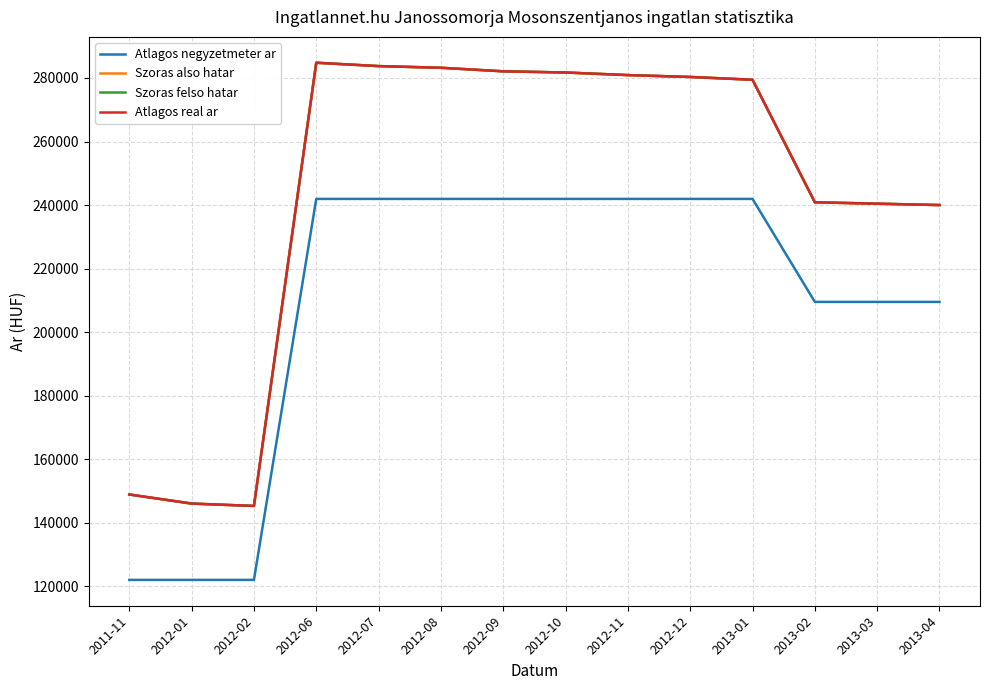

What is the spread (max minus min) of values at 2013-03?

30917